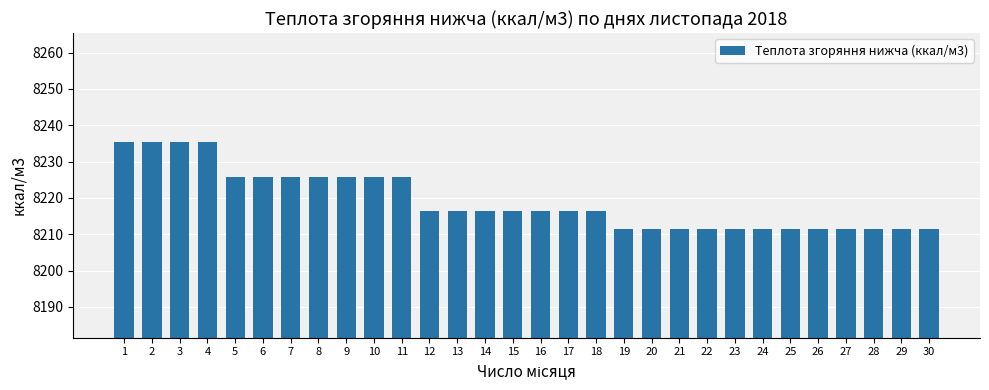

Read the value at 7.

8225.9